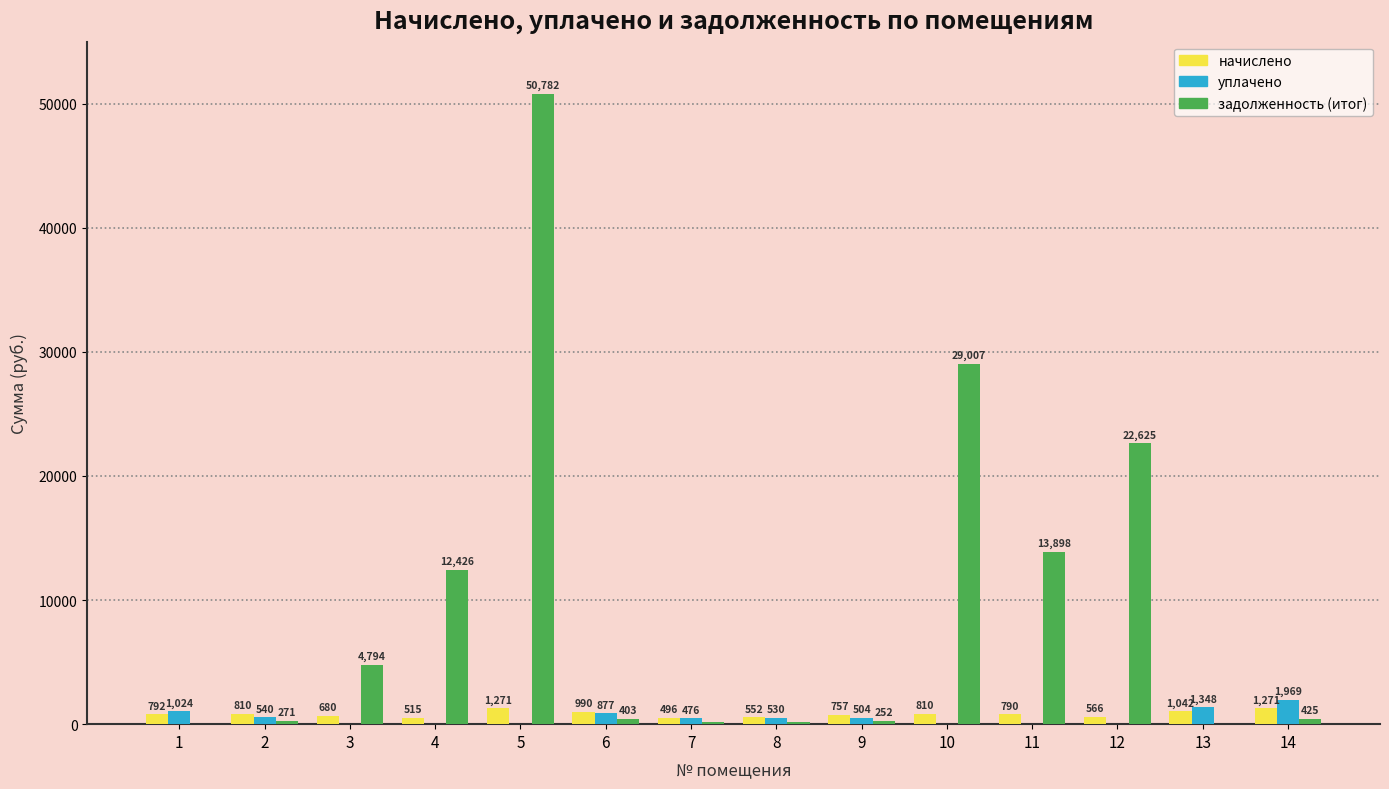

What is the average value of the задолженность (итог) series?

9659.5